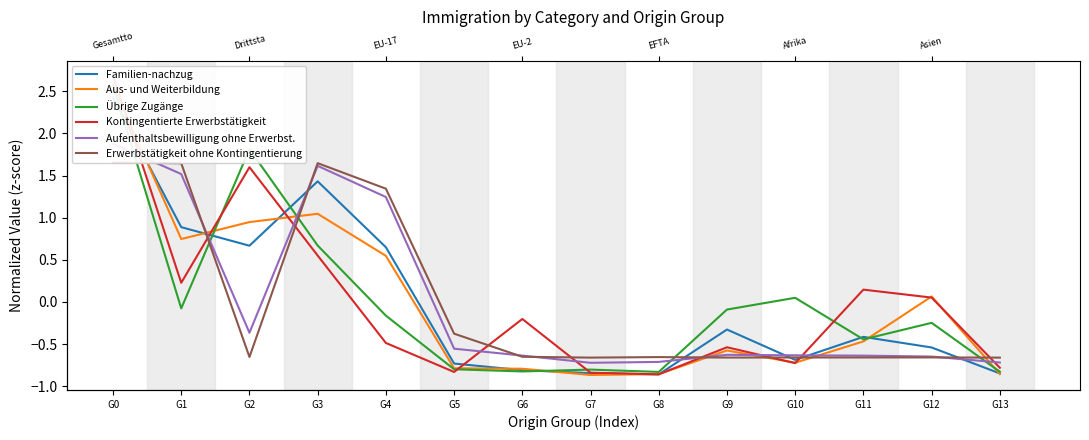

Reading left to right, list all the values displayed in this chart.

Familien-nachzug: G0=2.4	G1=0.9	G2=0.7	G3=1.4	G4=0.6	G5=-0.7	G6=-0.8	G7=-0.8	G8=-0.9	G9=-0.3	G10=-0.7	G11=-0.4	G12=-0.5	G13=-0.8
Aus- und Weiterbildung: G0=2.6	G1=0.7	G2=0.9	G3=1.0	G4=0.5	G5=-0.8	G6=-0.8	G7=-0.9	G8=-0.9	G9=-0.6	G10=-0.7	G11=-0.5	G12=0.1	G13=-0.9
Übrige Zugänge: G0=2.6	G1=-0.1	G2=1.8	G3=0.7	G4=-0.2	G5=-0.8	G6=-0.8	G7=-0.8	G8=-0.8	G9=-0.1	G10=0.0	G11=-0.4	G12=-0.2	G13=-0.8
Kontingentierte Erwerbstätigkeit: G0=2.7	G1=0.2	G2=1.6	G3=0.6	G4=-0.5	G5=-0.8	G6=-0.2	G7=-0.8	G8=-0.9	G9=-0.5	G10=-0.7	G11=0.1	G12=0.1	G13=-0.8
Aufenthaltsbewilligung ohne Erwerbst.: G0=1.9	G1=1.5	G2=-0.4	G3=1.6	G4=1.2	G5=-0.6	G6=-0.6	G7=-0.7	G8=-0.7	G9=-0.6	G10=-0.6	G11=-0.6	G12=-0.6	G13=-0.7
Erwerbstätigkeit ohne Kontingentierung: G0=1.7	G1=1.6	G2=-0.7	G3=1.6	G4=1.3	G5=-0.4	G6=-0.7	G7=-0.7	G8=-0.7	G9=-0.7	G10=-0.7	G11=-0.7	G12=-0.7	G13=-0.7